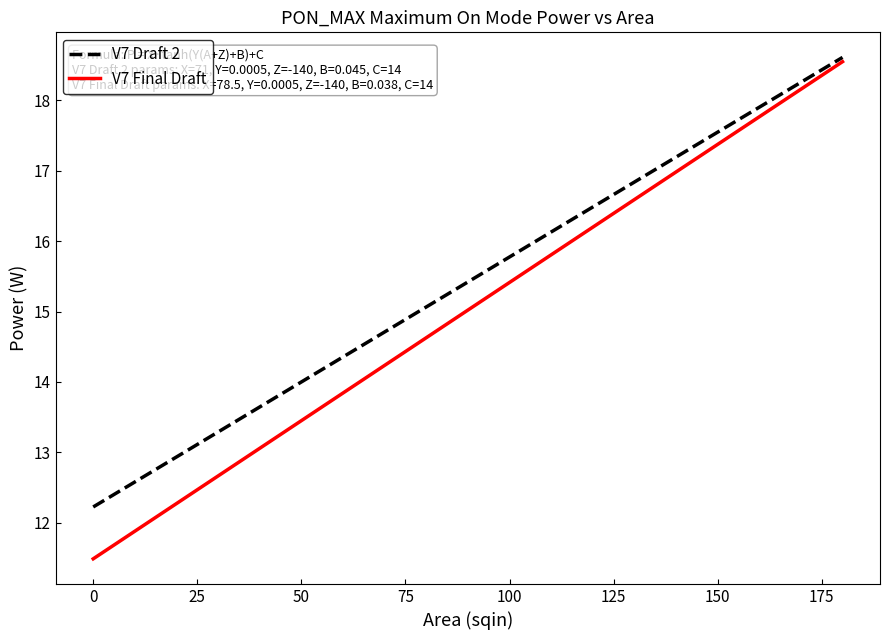

Which series has the largest range (max minus min)?

V7 Final Draft